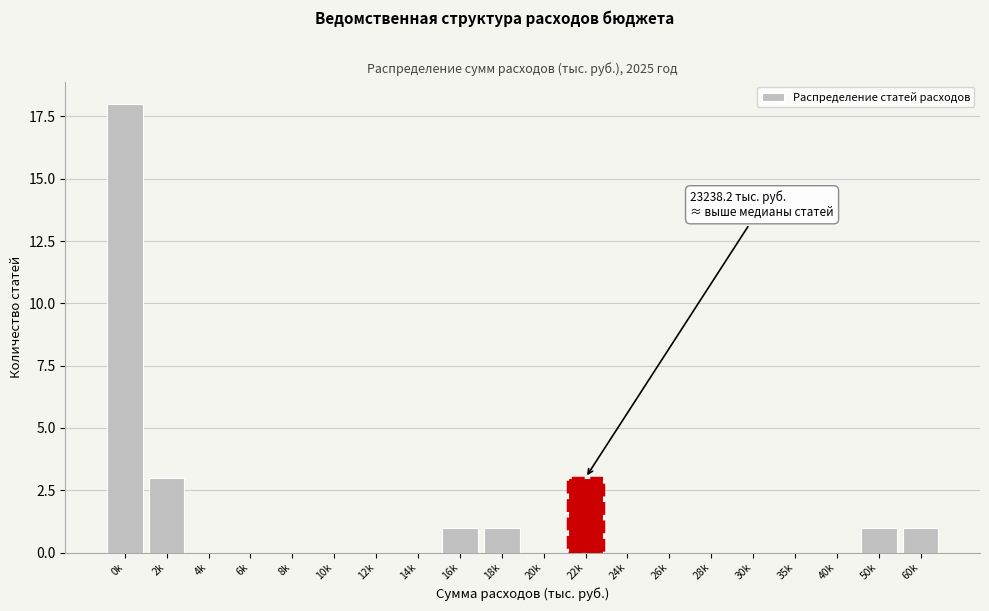

Reading left to right, extract all data points from this chart.

0k=18	2k=3	4k=0	6k=0	8k=0	10k=0	12k=0	14k=0	16k=1	18k=1	20k=0	22k=3	24k=0	26k=0	28k=0	30k=0	35k=0	40k=0	50k=1	60k=1